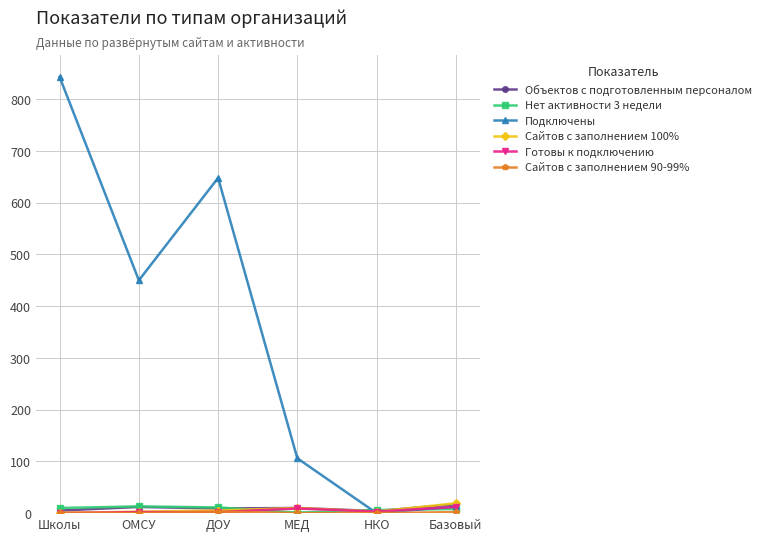

Which series changed the most between ОМСУ and ДОУ?

Подключены